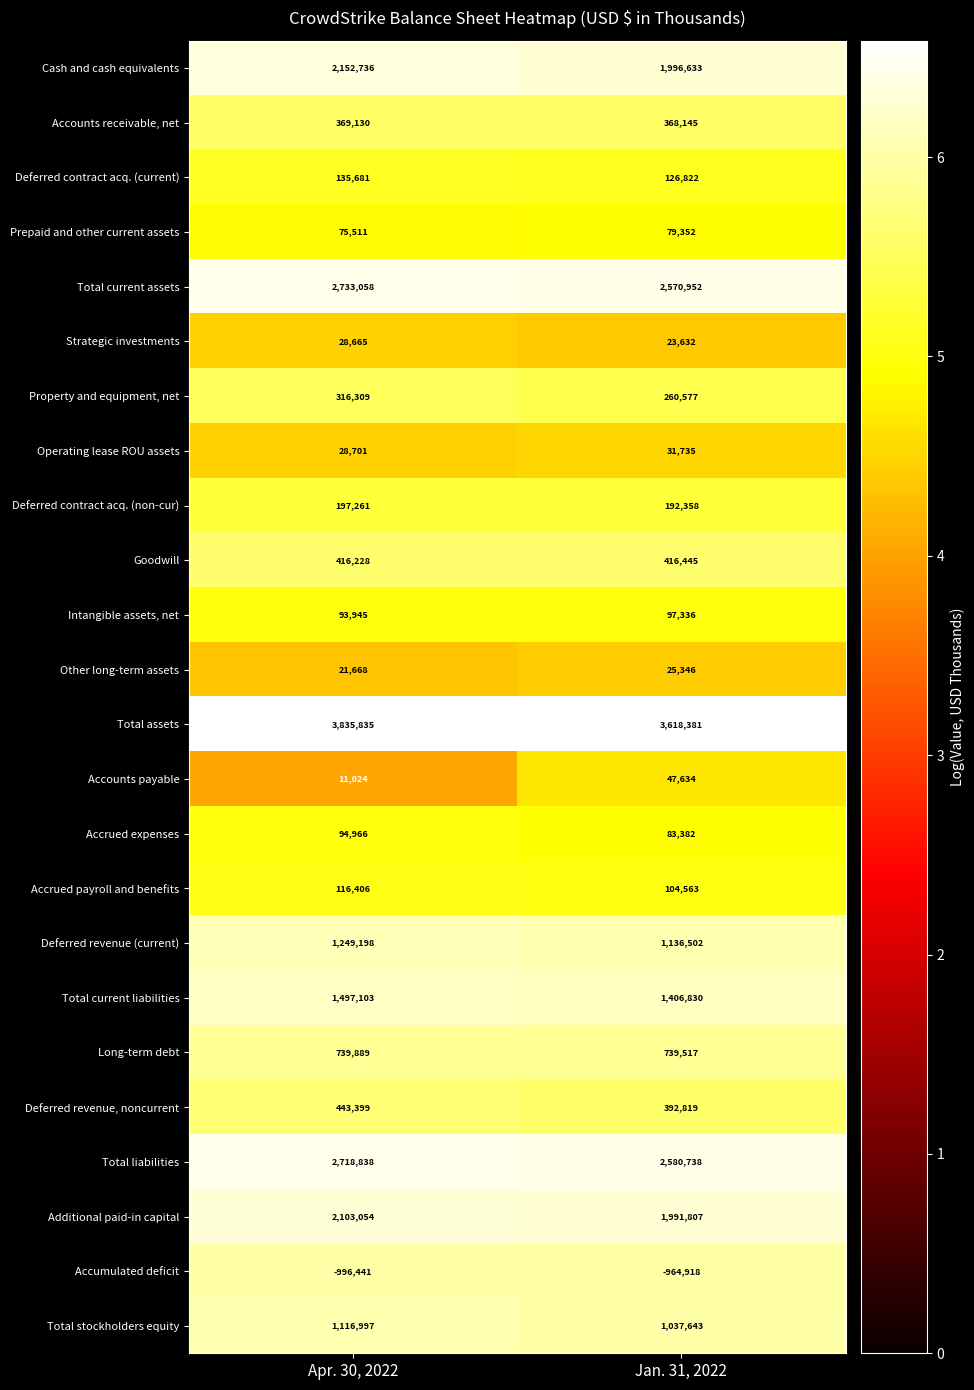

Which series has the largest range (max minus min)?

Total assets